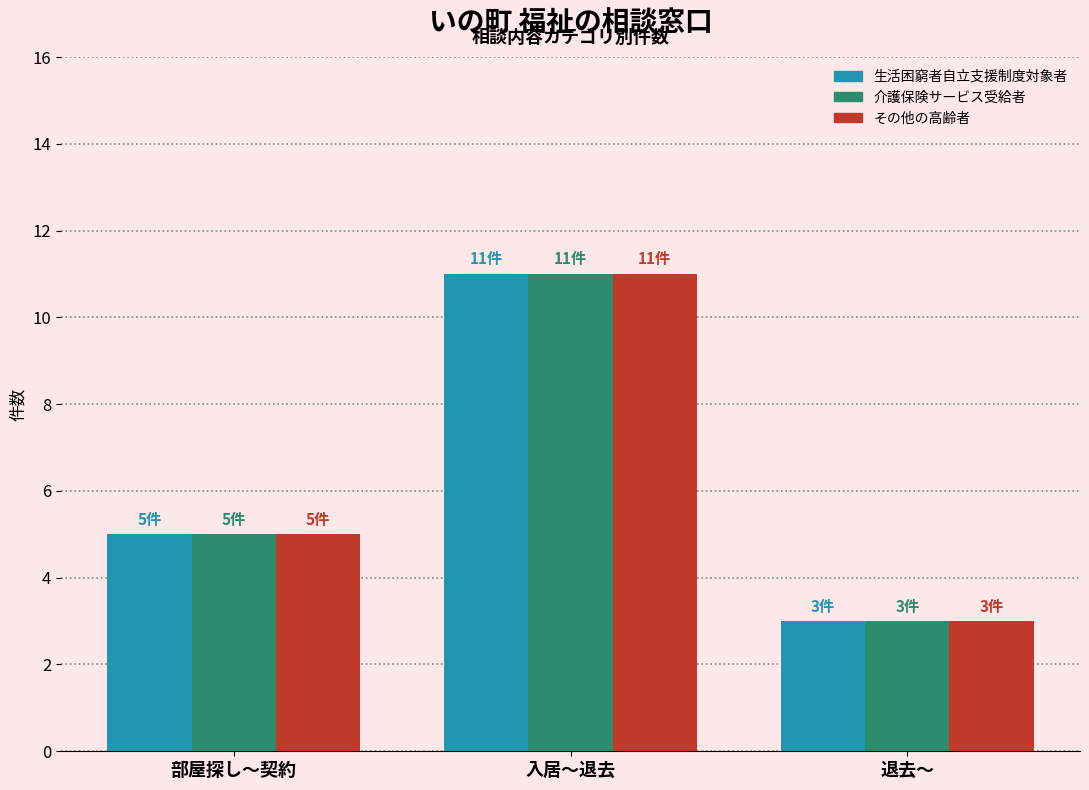

What is the smallest value displayed?

3